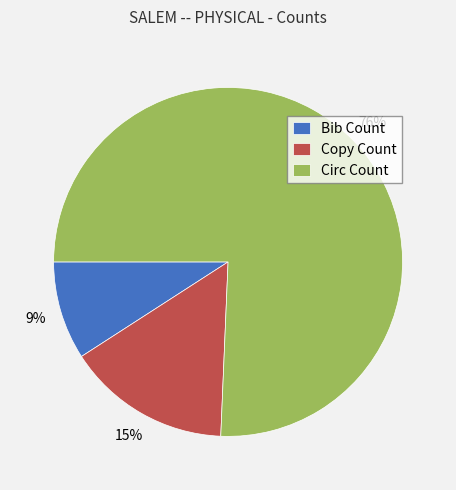

Between Copy Count and Circ Count, which is larger?

Circ Count